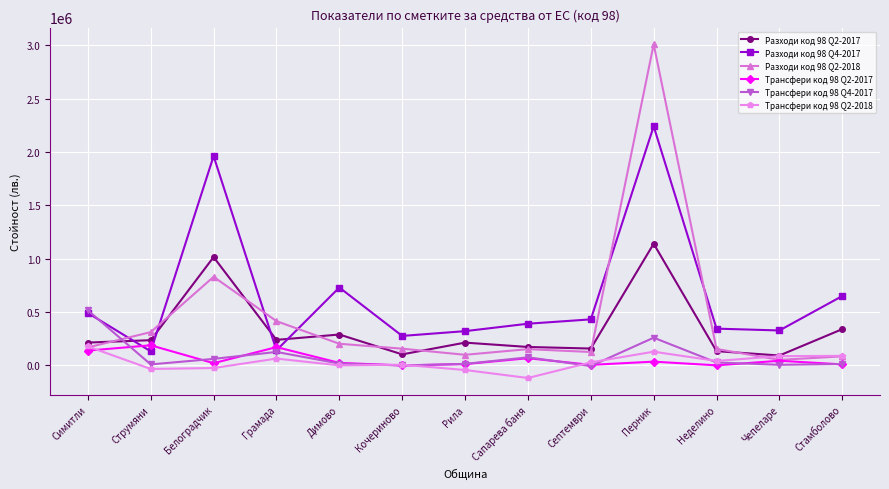

At which label does Разходи код 98 Q2-2017 reach its peak?

Перник